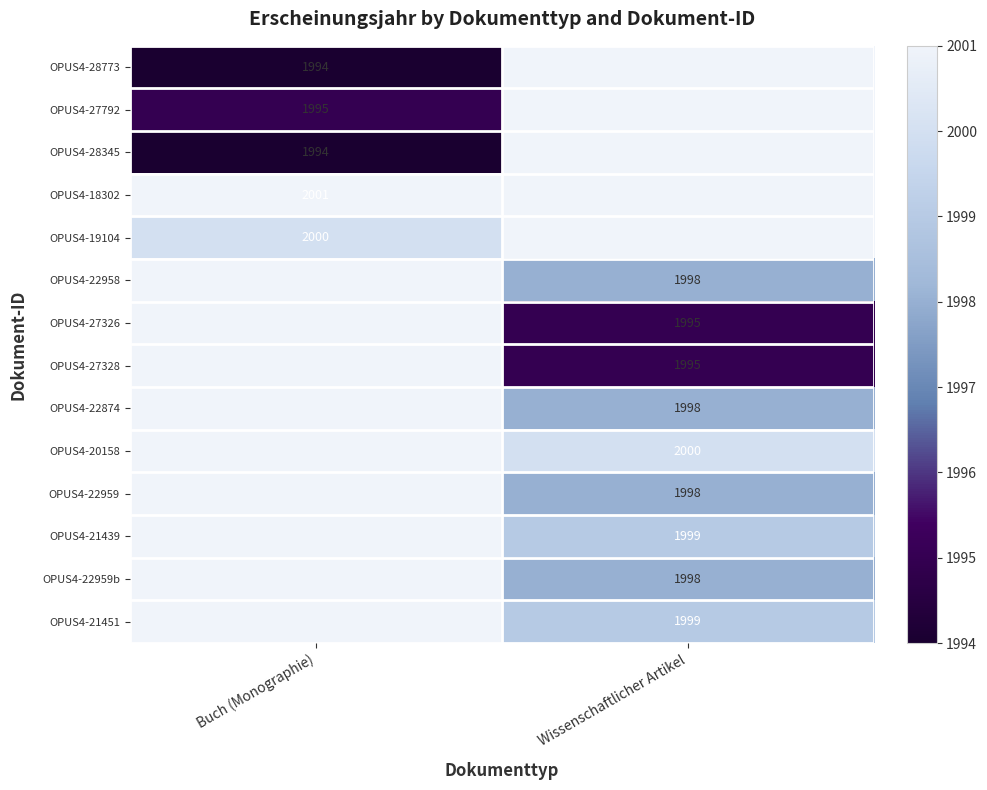

Is it true that OPUS4-28345 equals 2609 at Buch (Monographie)?

False